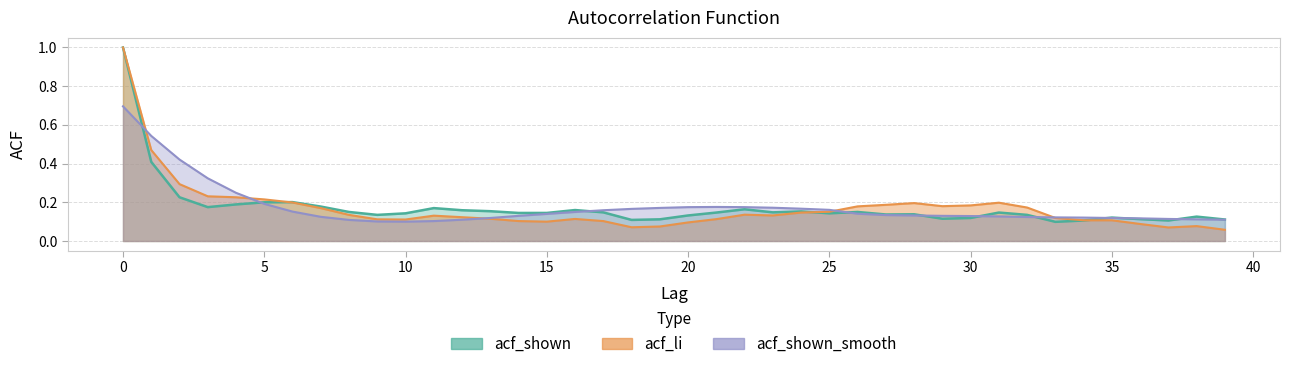

True or false: acf_li has a value of 0.1 at 31.

False